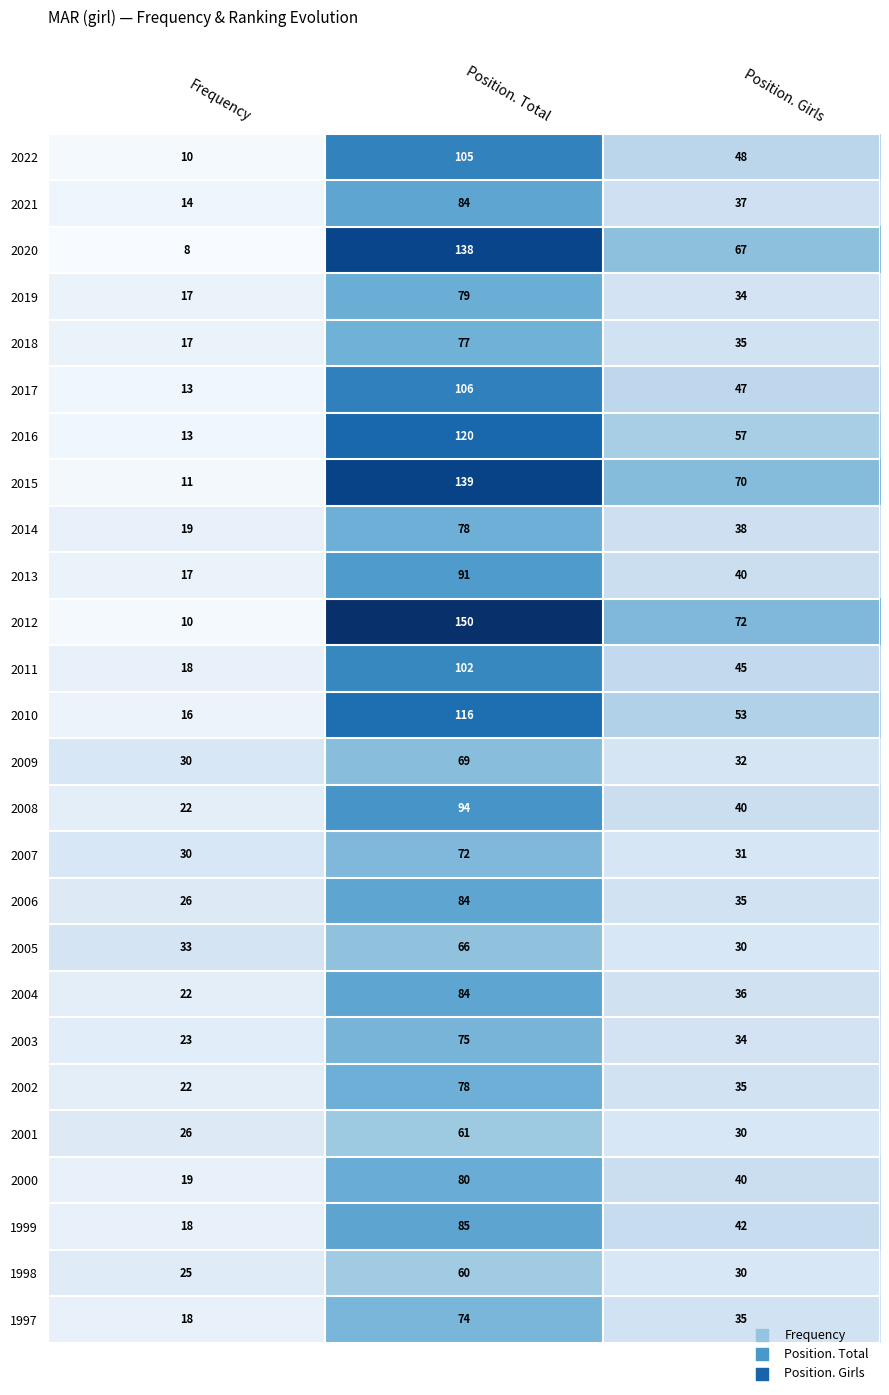

What is the sum of all 2002 values?

135